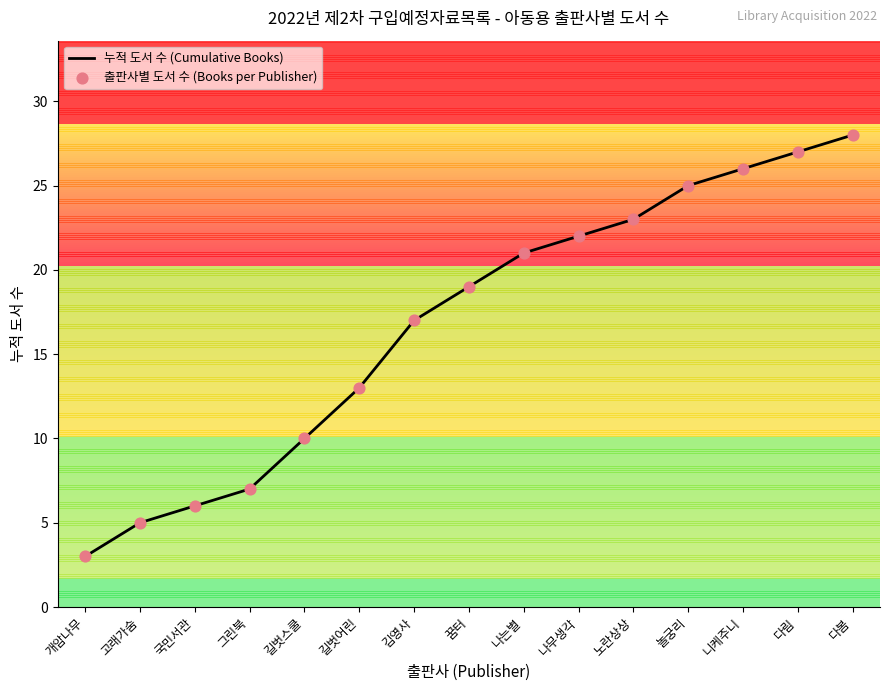

What is the change in value from 길벗스쿨 to 다봄?

+18